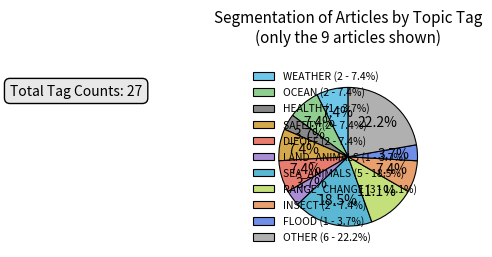

How many segments does this pie chart have?

11